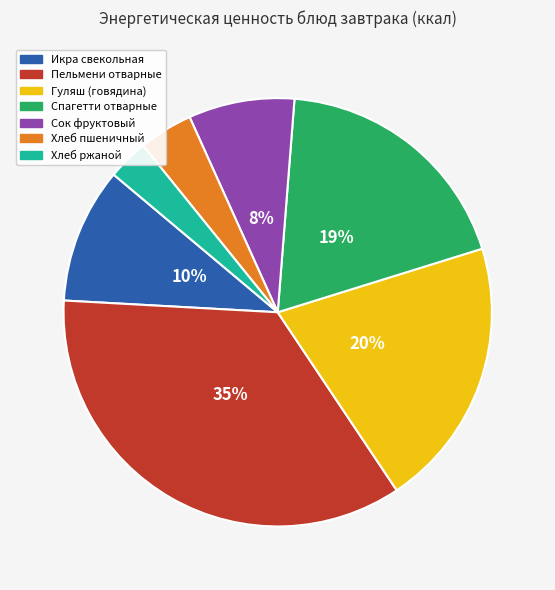

Does any single category account for the majority?

No